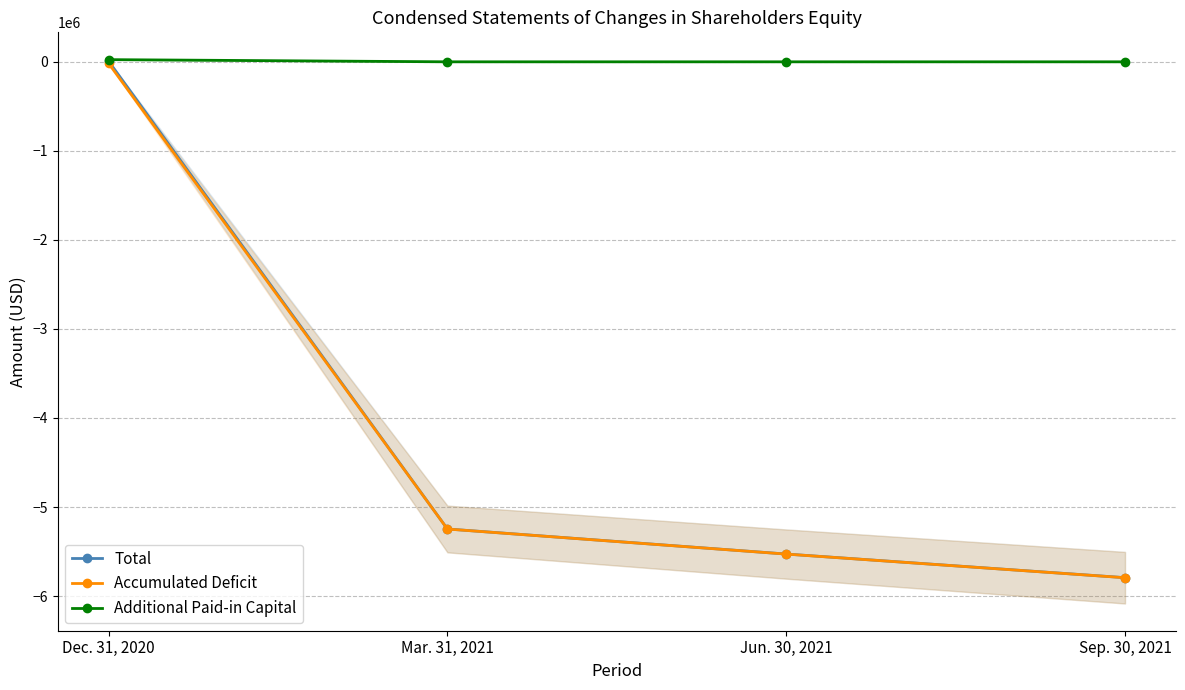

Reading left to right, transcribe all the data shown in this chart.

Total: Dec. 31, 2020=7430	Mar. 31, 2021=-5246263	Jun. 30, 2021=-5527680	Sep. 30, 2021=-5793174
Accumulated Deficit: Dec. 31, 2020=-17570	Mar. 31, 2021=-5246914	Jun. 30, 2021=-5528331	Sep. 30, 2021=-5793825
Additional Paid-in Capital: Dec. 31, 2020=24425	Mar. 31, 2021=0	Jun. 30, 2021=0	Sep. 30, 2021=0